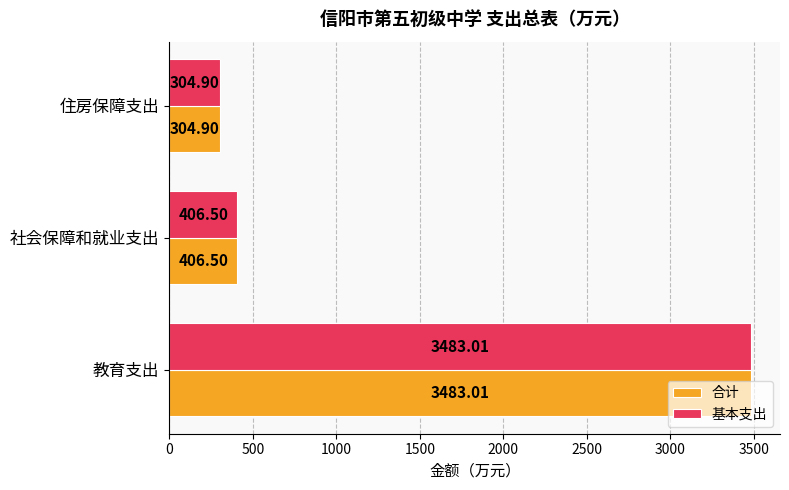

At which label is 合计 closest to 1893?

社会保障和就业支出